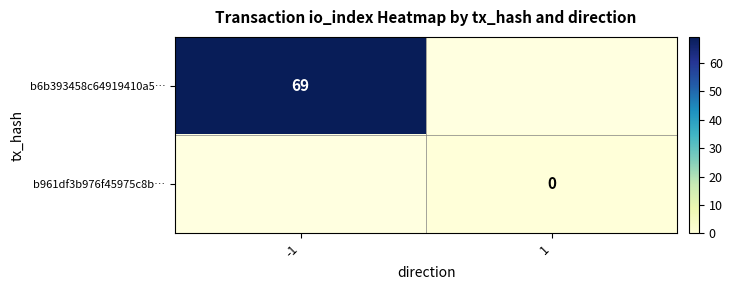

The value of b6b393458c64919410a5… at -1 is 69. True or false?

True